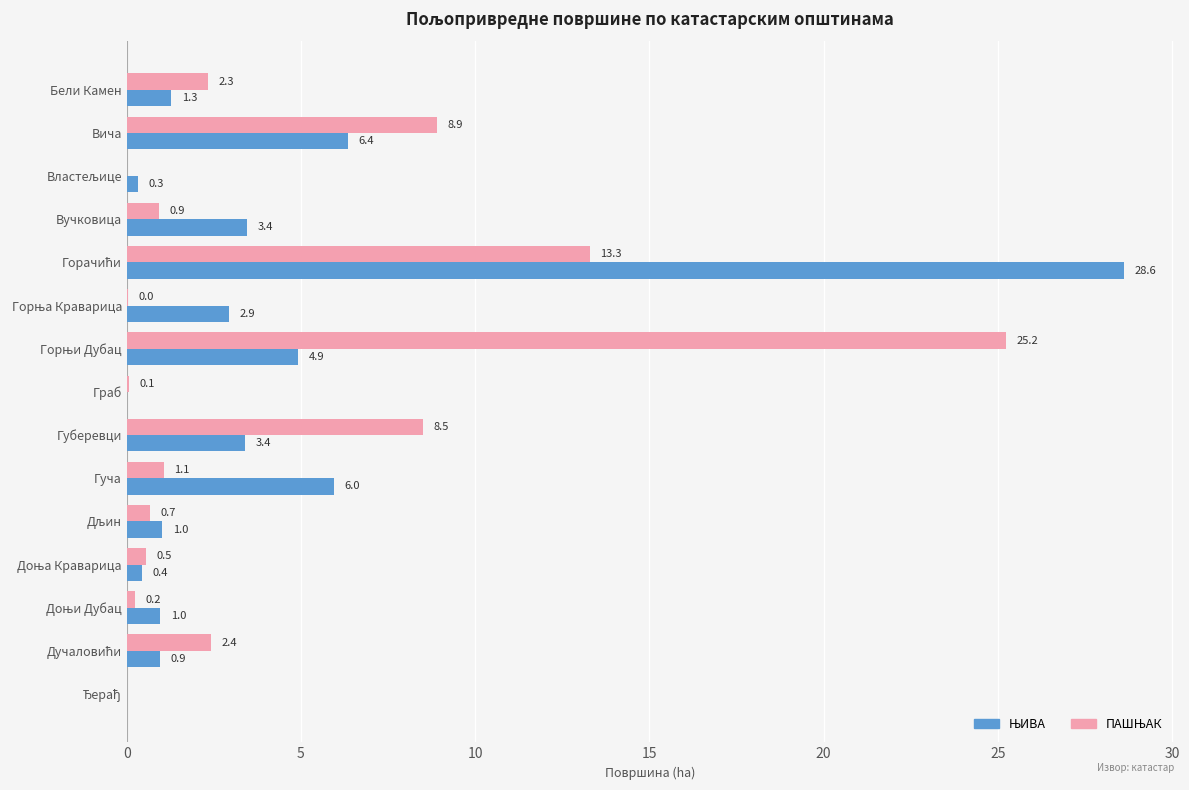

Count the number of data series in this chart.

2